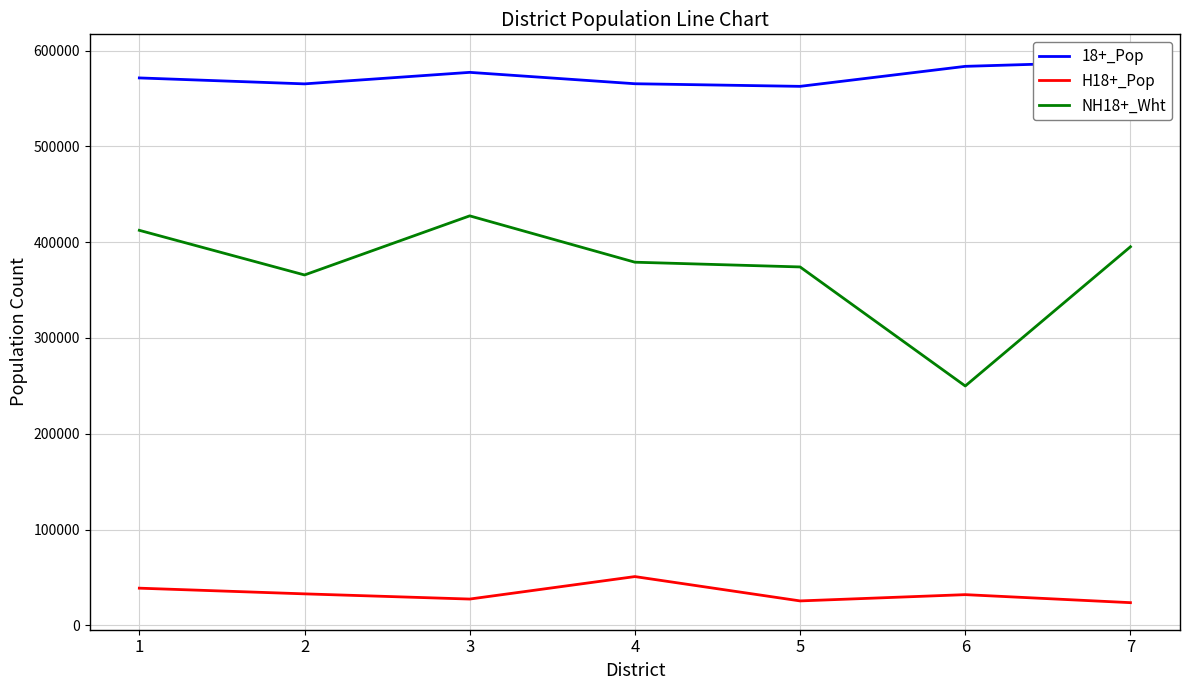

Rank the series at 2 from highest to lowest value.

18+_Pop, NH18+_Wht, H18+_Pop